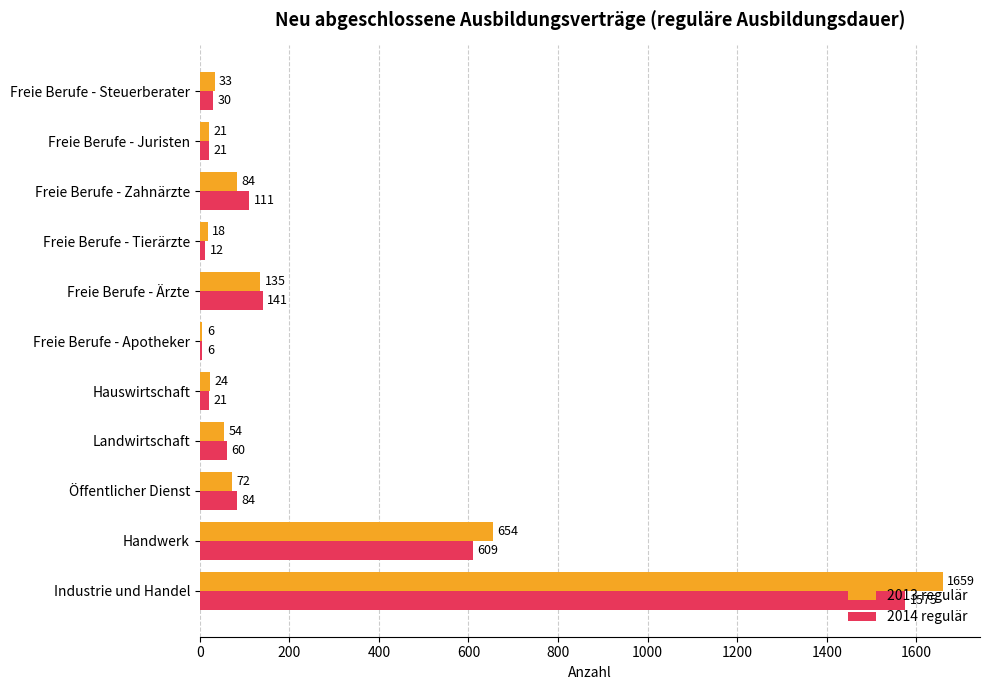

What is the sum of all 2014 regulär values?

2670